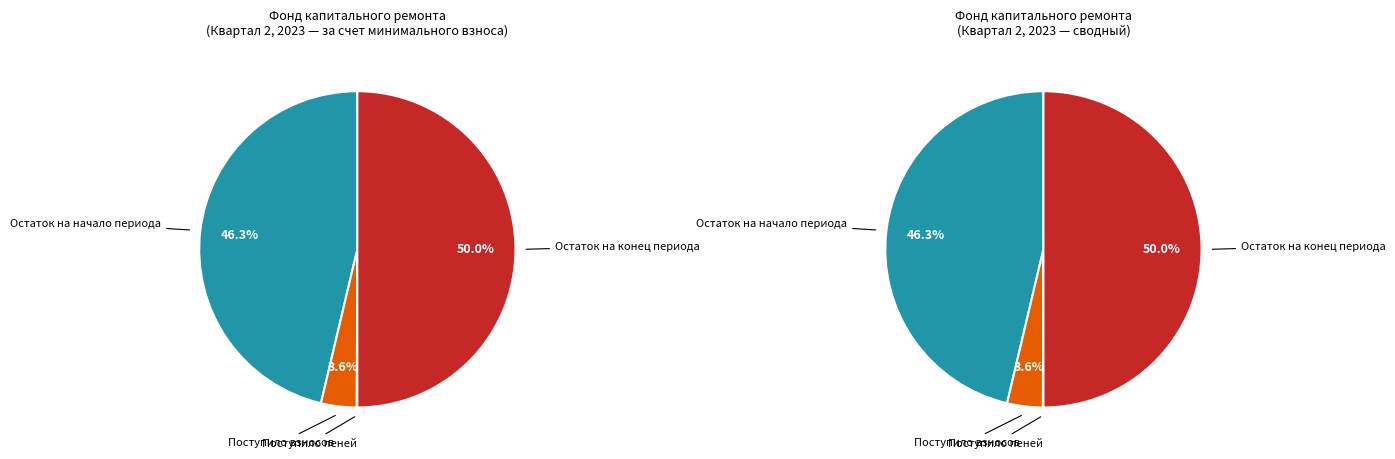

Which series has the largest range (max minus min)?

за счет минимального взноса